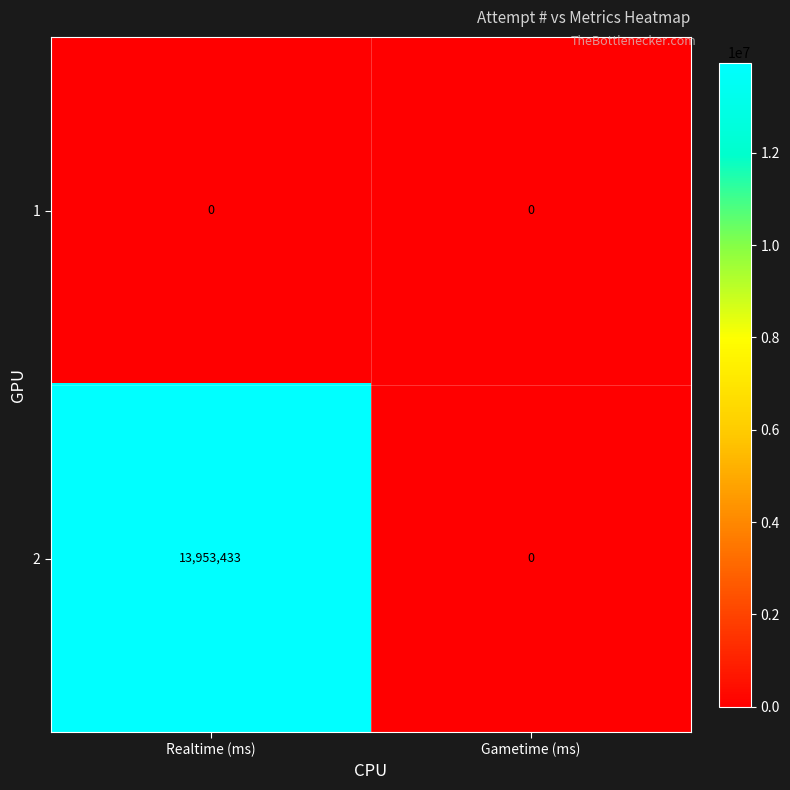

Reading left to right, list all the values displayed in this chart.

1: Realtime (ms)=0	Gametime (ms)=0
2: Realtime (ms)=13953433	Gametime (ms)=0